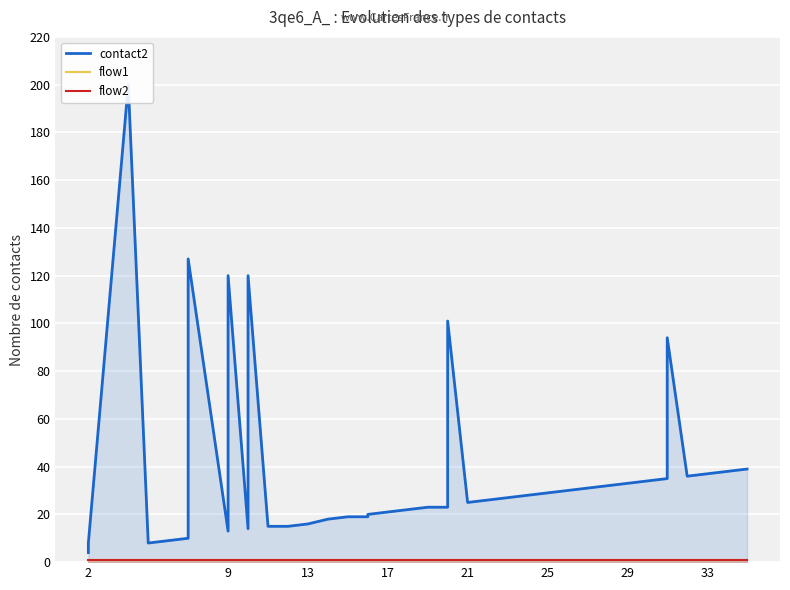

What are all the series names shown in the legend?

contact2, flow1, flow2